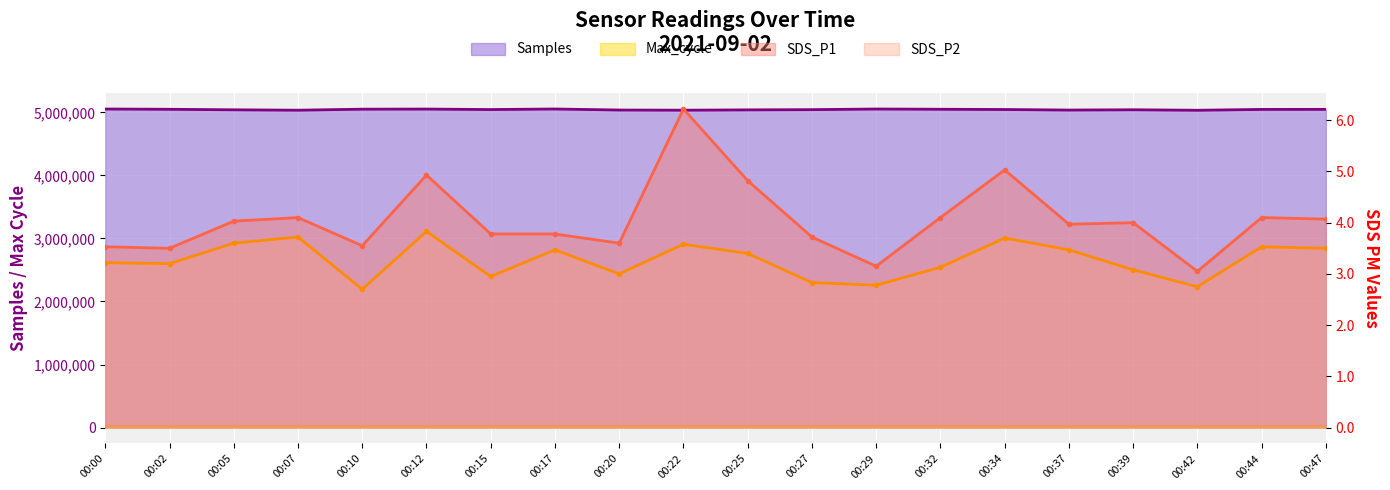

What is the spread (max minus min) of values at 00:37?

5036802.5